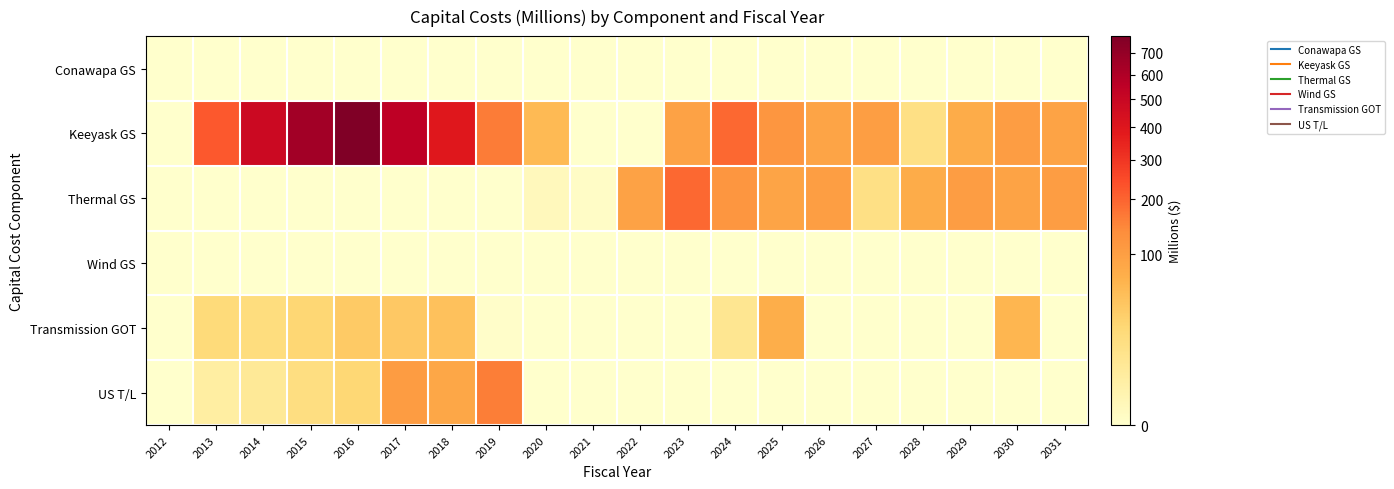

List the series in order of their peak value, highest first.

Keeyask GS, Thermal GS, US T/L, Transmission GOT, Conawapa GS, Wind GS